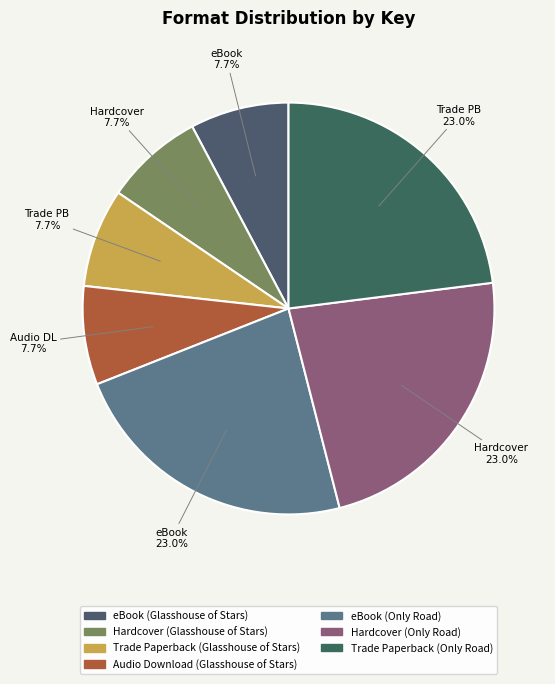

How many slices are in this pie chart?

7